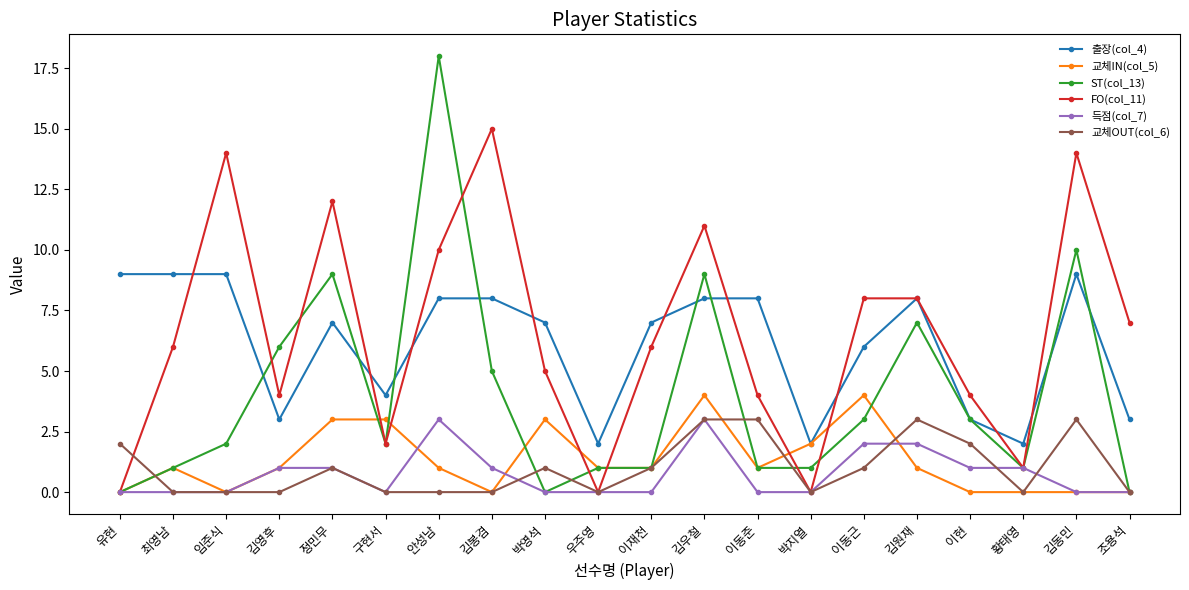

What is the value of the 출장(col_4) point at the 19th from the left?

9